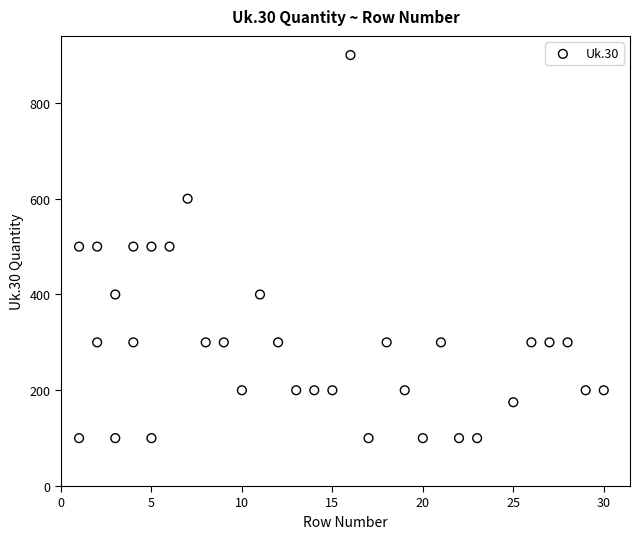

What is the range of X values (max minus min)?

29